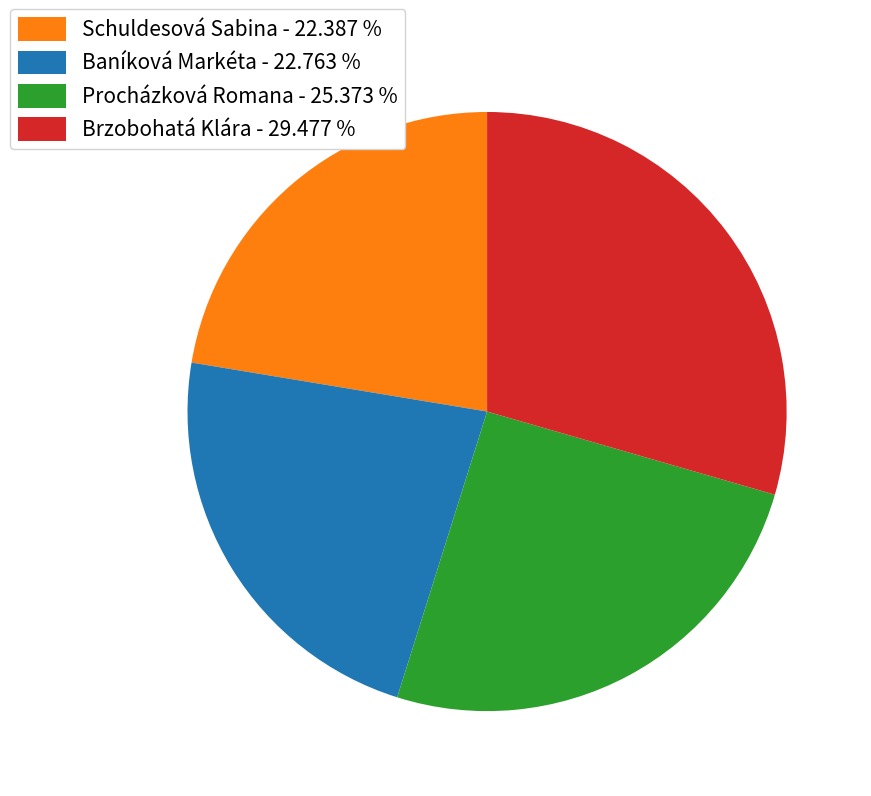

Does any single category account for the majority?

No